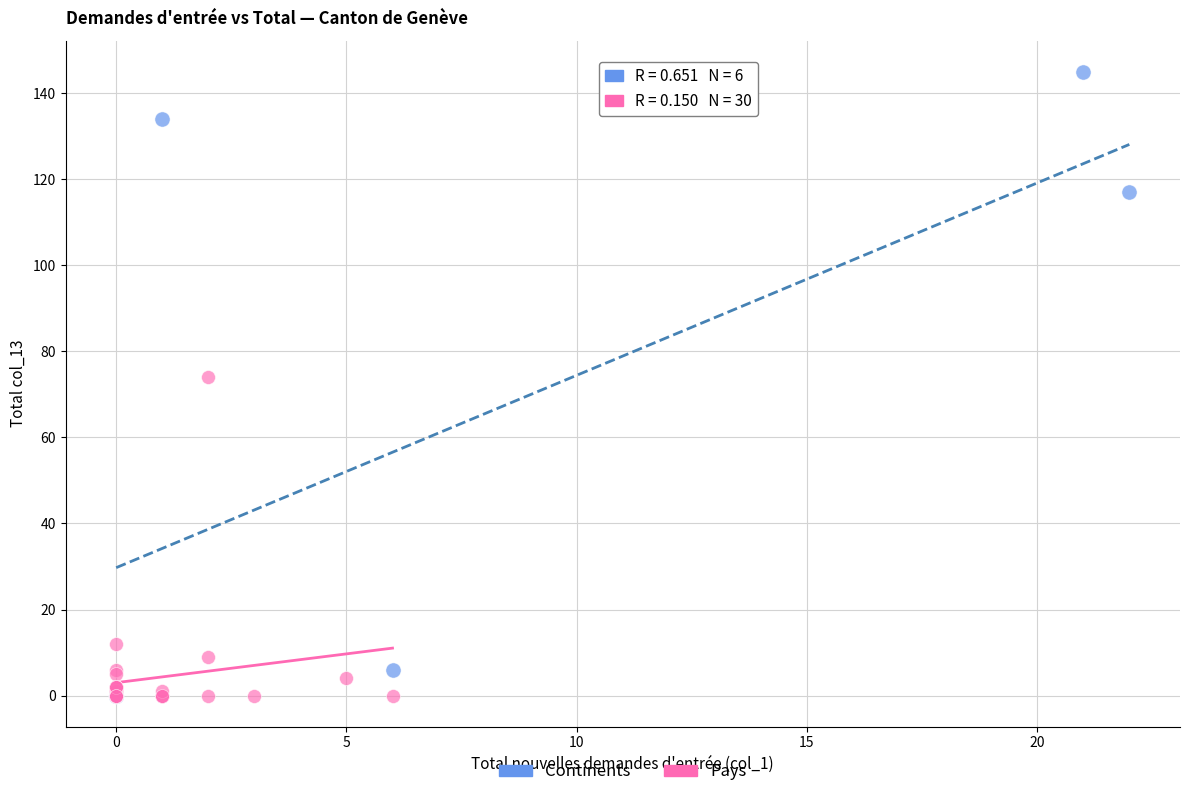

Which series has the widest spread of Y values?

Continents